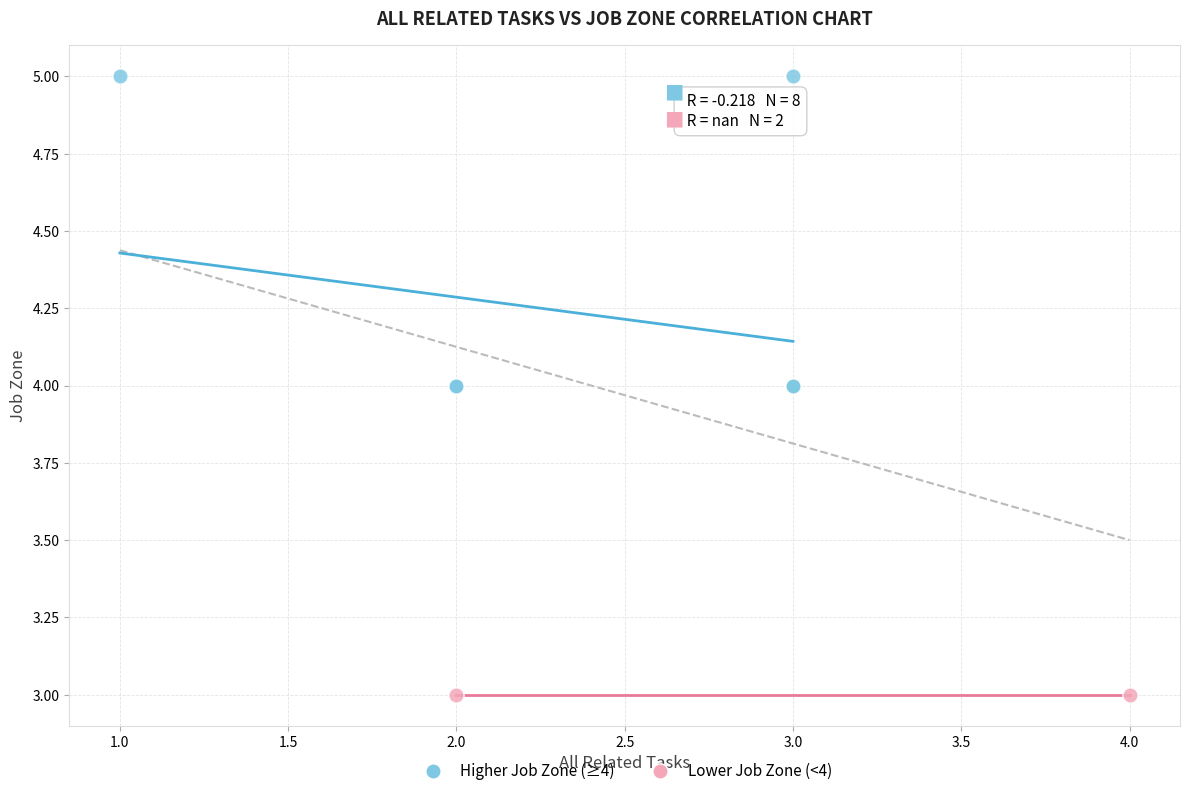

What are all the series names shown in the legend?

Higher Job Zone (≥4), Lower Job Zone (<4)